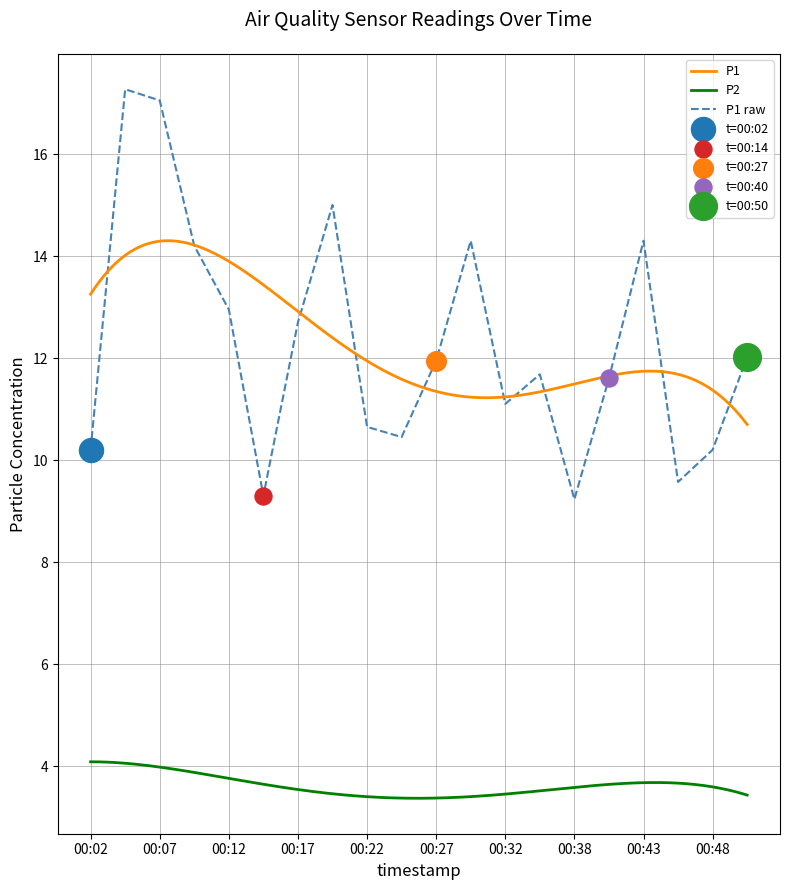

What is the ratio of the value at 00:48 to the value at 00:17?

0.8